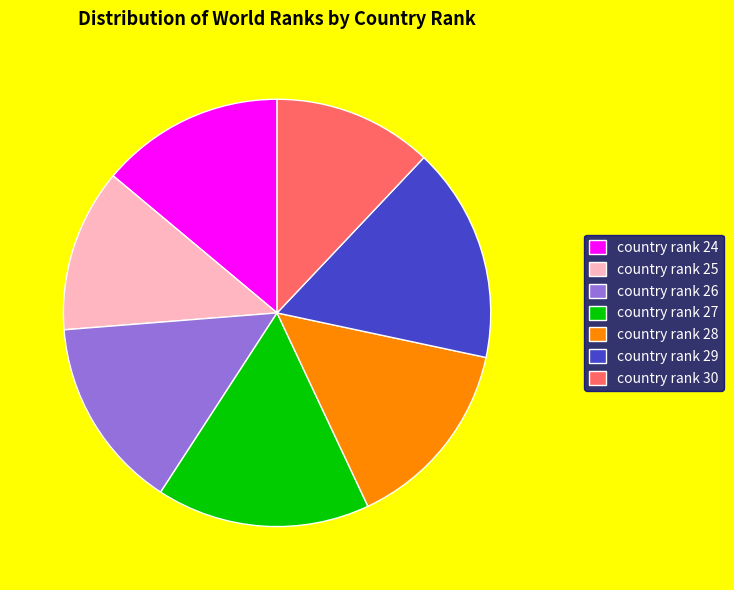

Which has a higher value, country rank 27 or country rank 28?

country rank 27